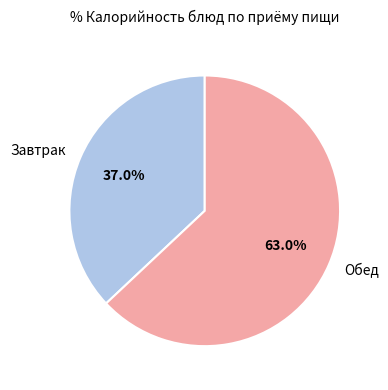

What is the smallest slice in the pie chart?

Завтрак